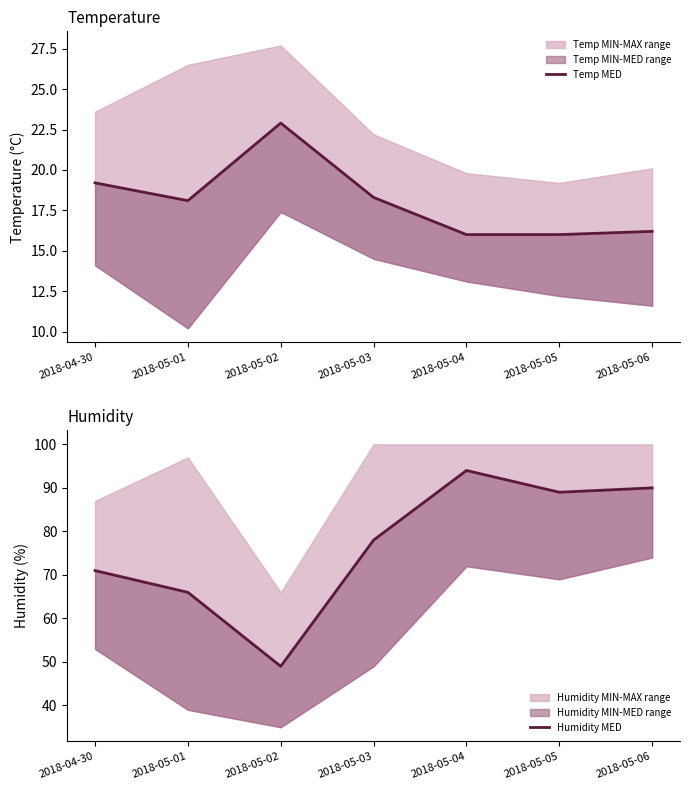

At which label is Humidity MED closest to 71?

2018-04-30